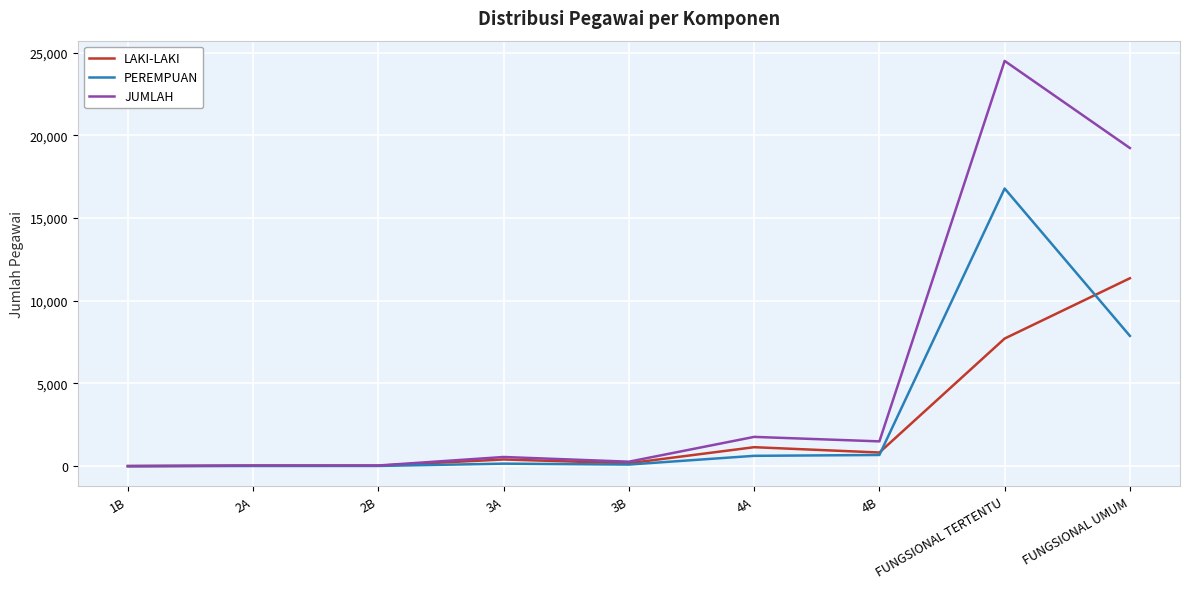

Rank the series by their maximum value, from highest to lowest.

JUMLAH, PEREMPUAN, LAKI-LAKI